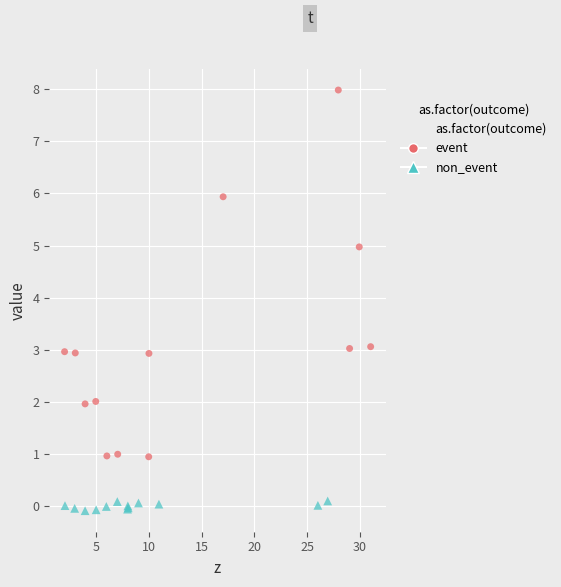

Which series contains the highest Y value?

event